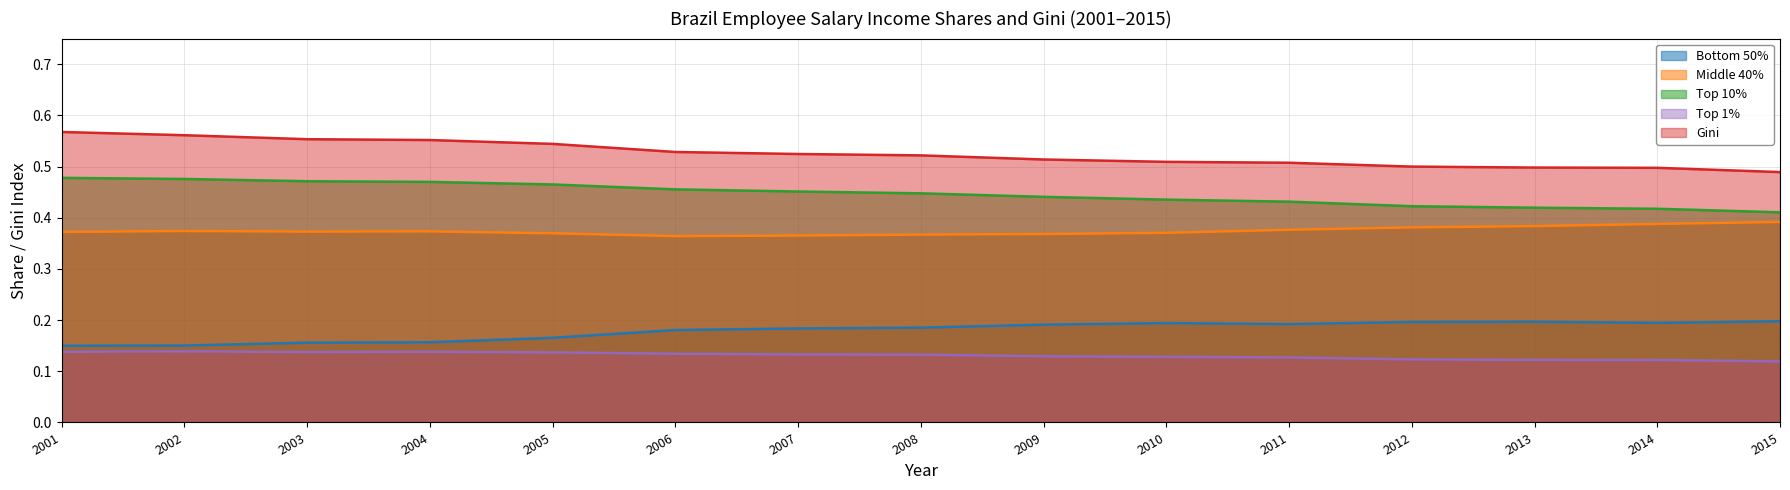

How many data points does each series have?

15